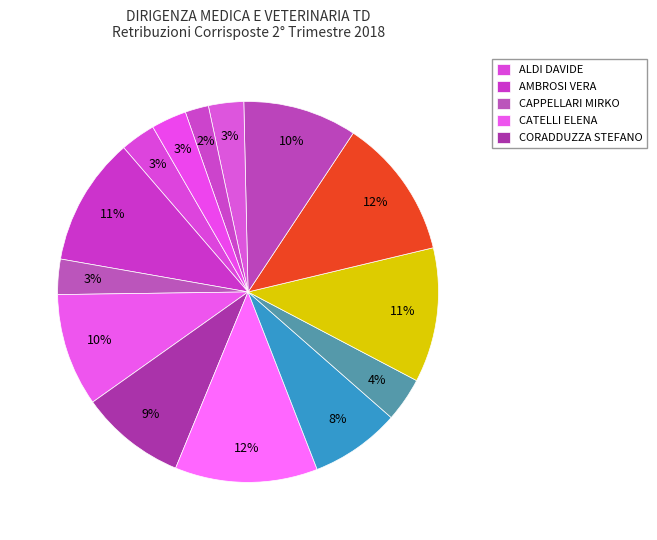

Count the number of slices in the pie.

14